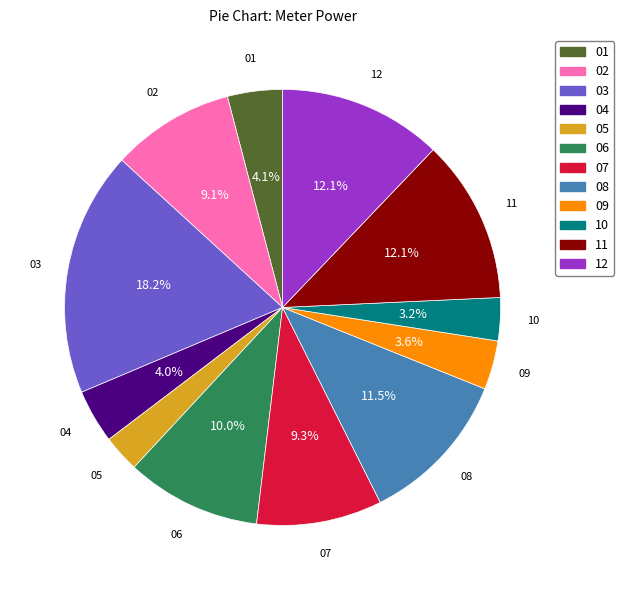

To the nearest percent, what percentage of the pie is 02?

9%